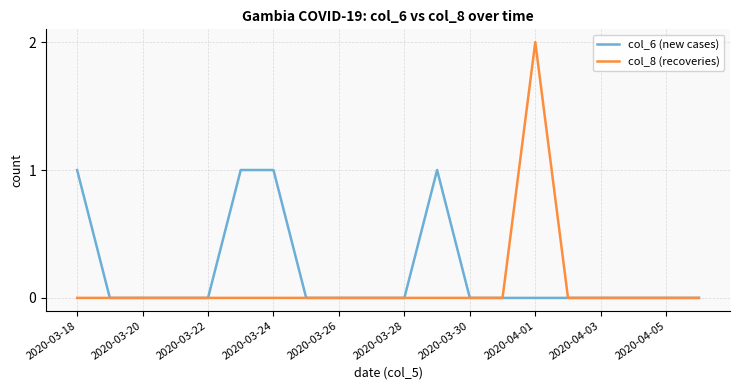

Does the chart display data point markers on the line(s)?

No